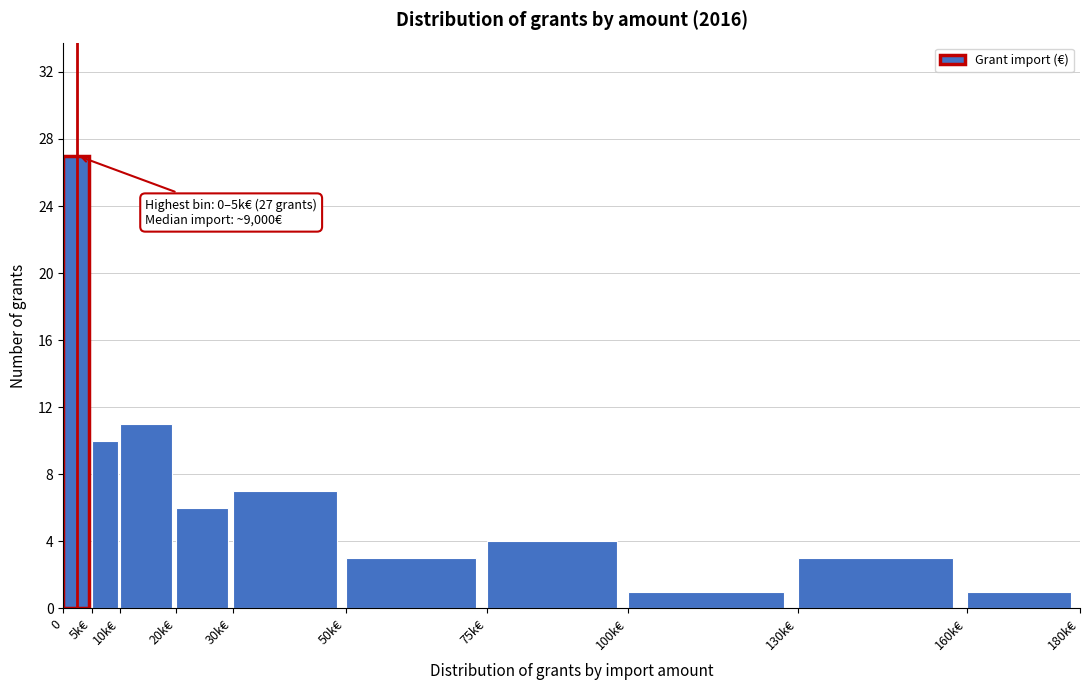

Reading left to right, extract all data points from this chart.

0=27	5k€=10	10k€=11	20k€=6	30k€=7	50k€=3	75k€=4	100k€=1	130k€=3	160k€=1